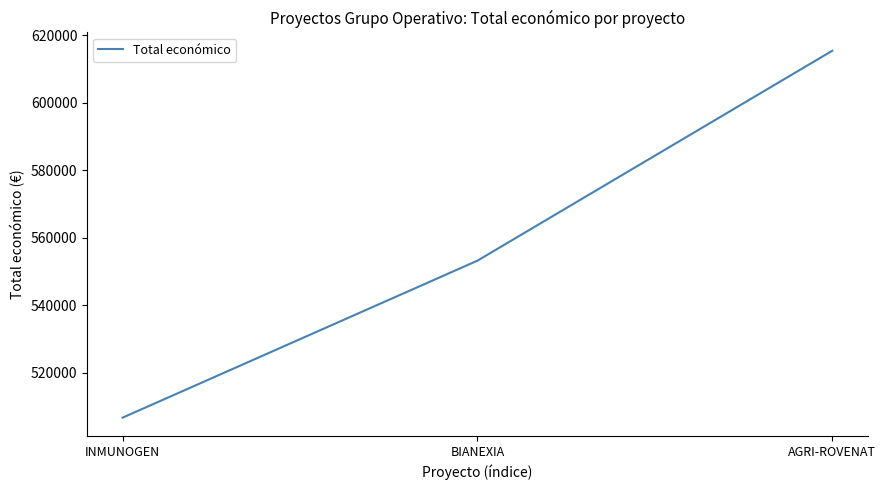

Where is the data nearest to the value 561039?

BIANEXIA